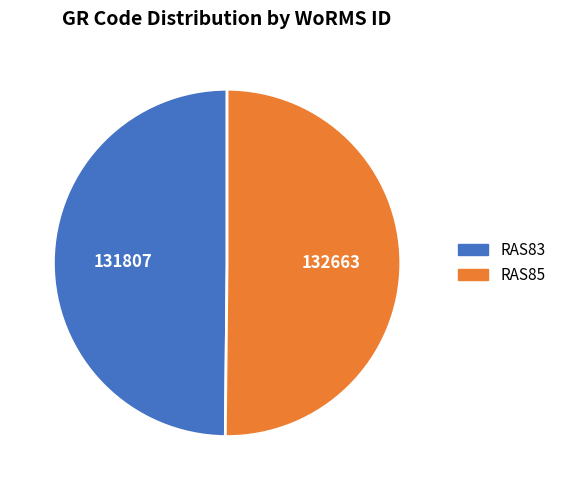

Do RAS83 and RAS85 together represent more than half of the pie?

Yes